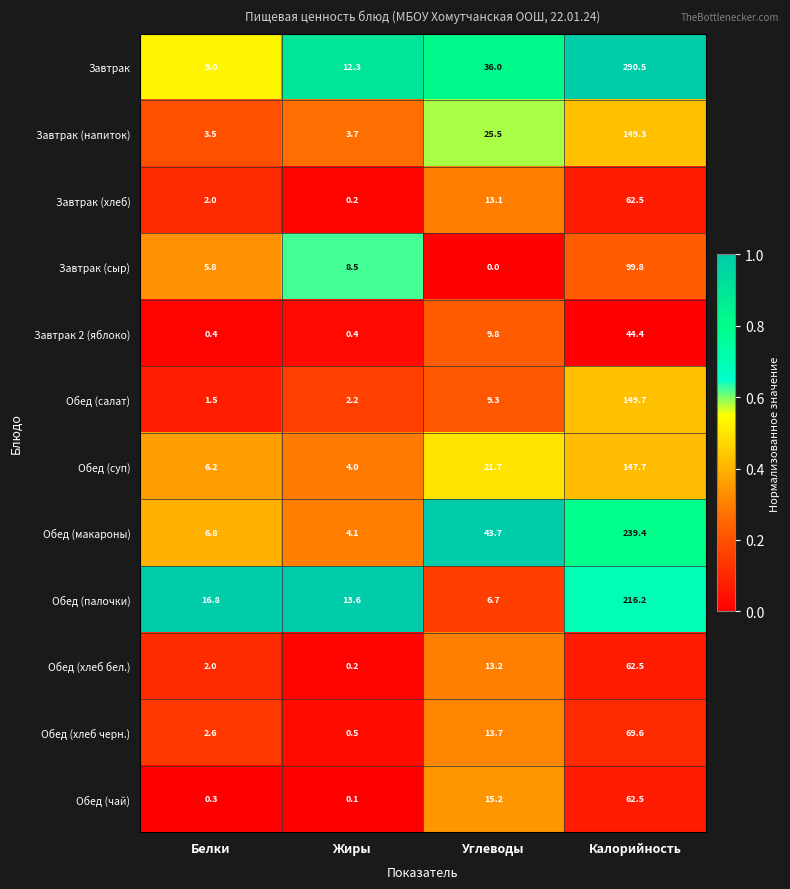

At which category is the sum across all series the highest?

Калорийность